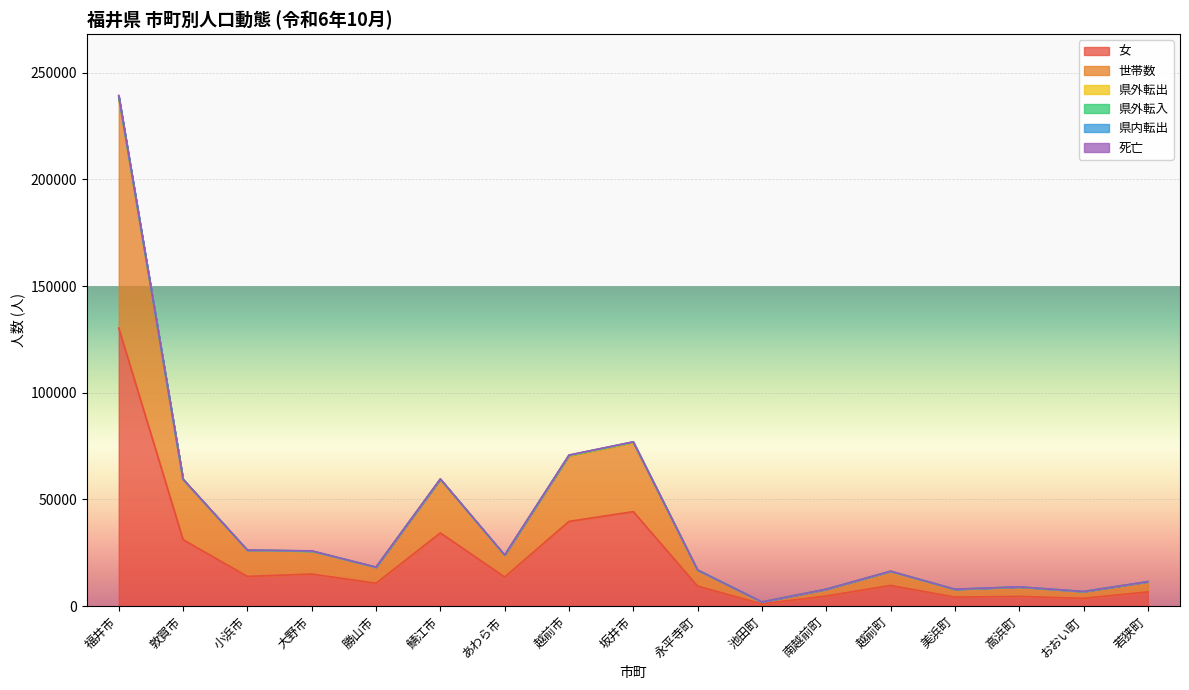

Which has a higher value, 福井市 or あわら市?

福井市